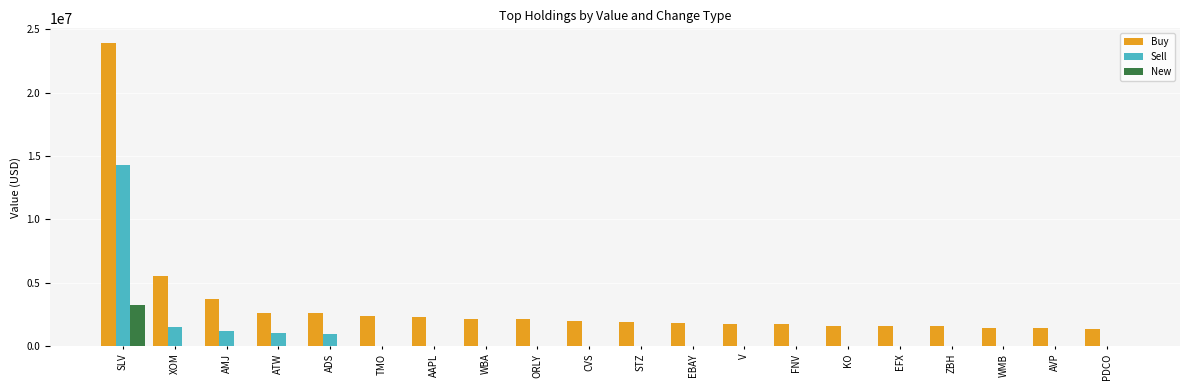

Is it true that Buy equals 1575000 at ZBH?

True